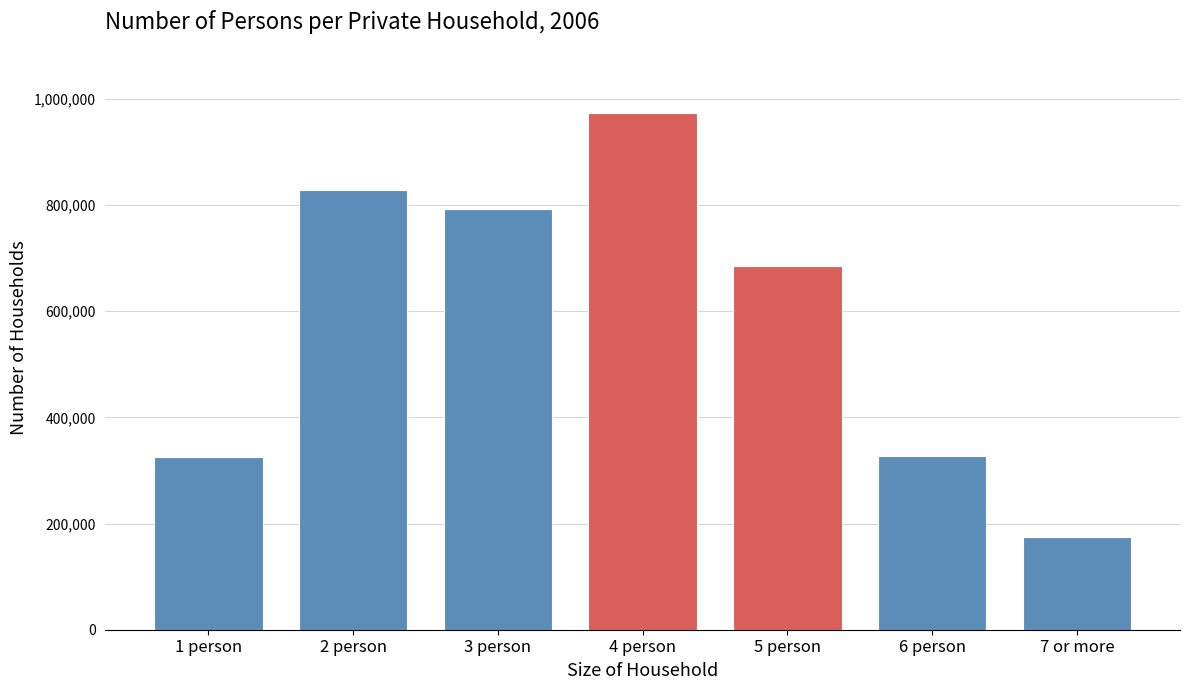

What is the average value?

586679